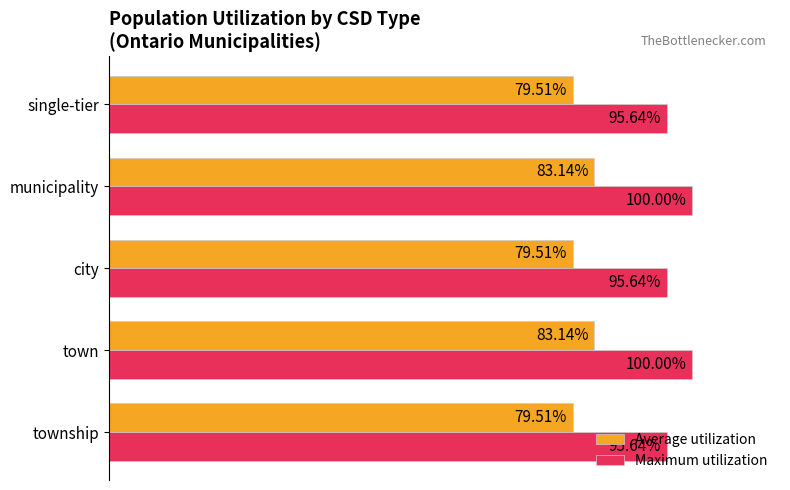

Which series has the widest spread of values?

Maximum utilization